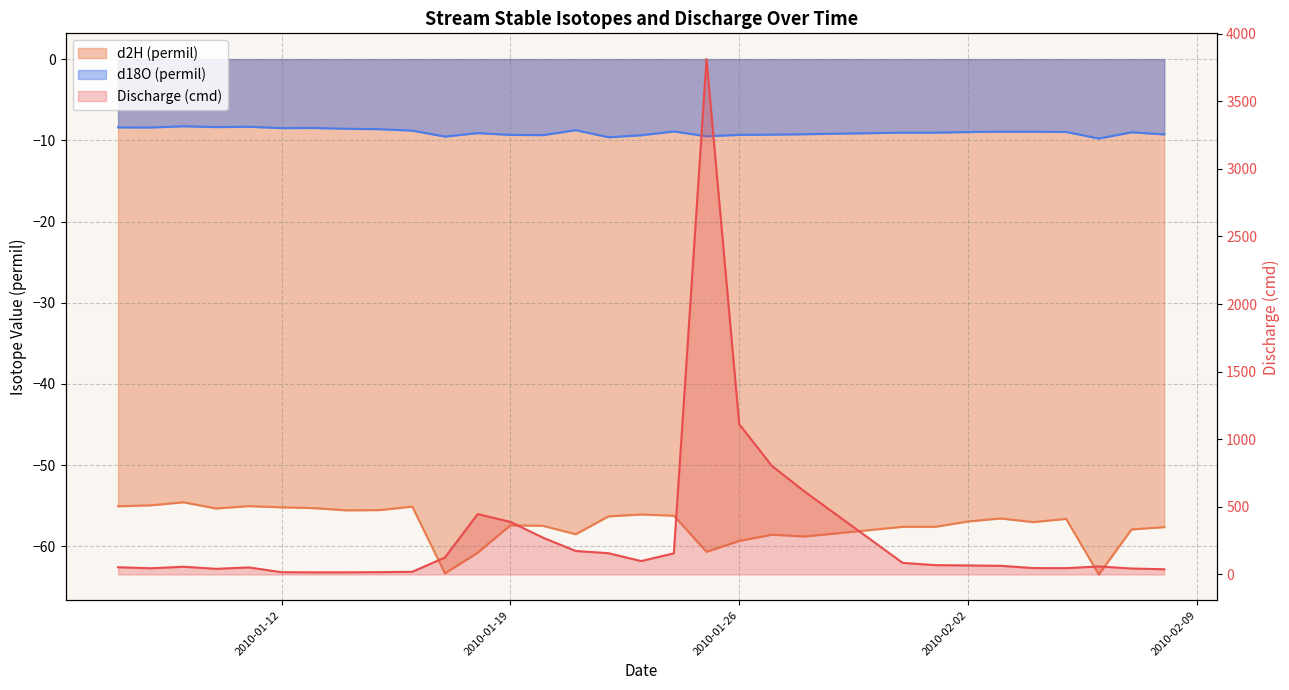

At which category does d2H (permil) reach its first local valley?

2010-01-10